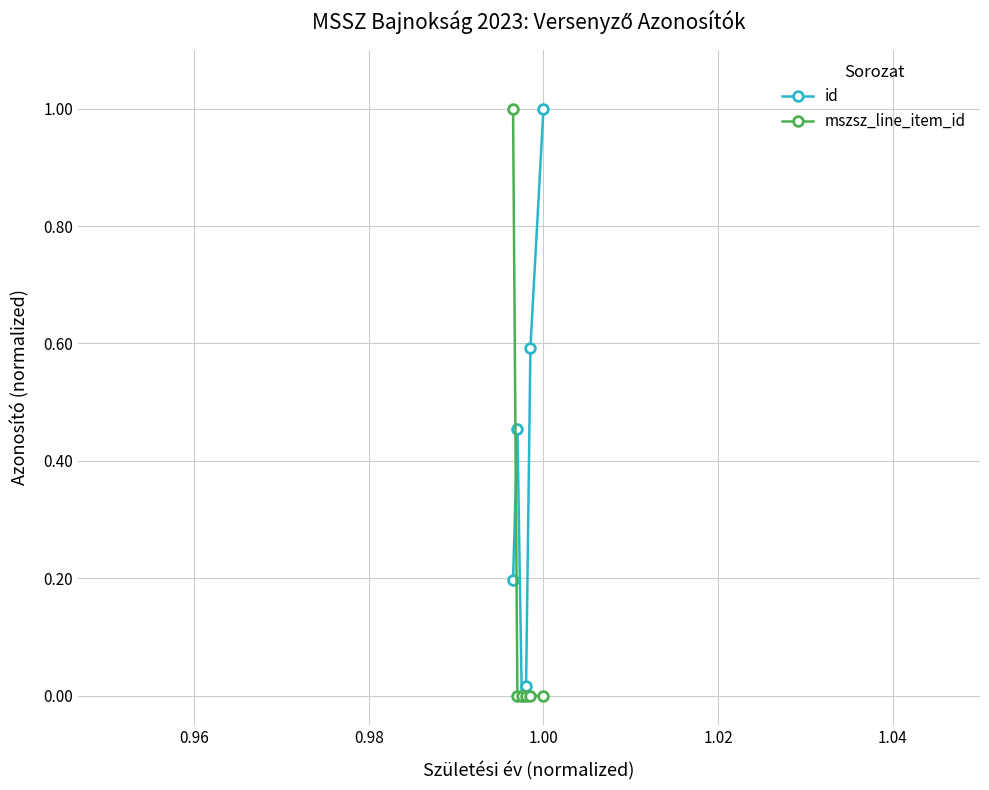

True or false: id has more than 1 points higher than both neighbors.

False